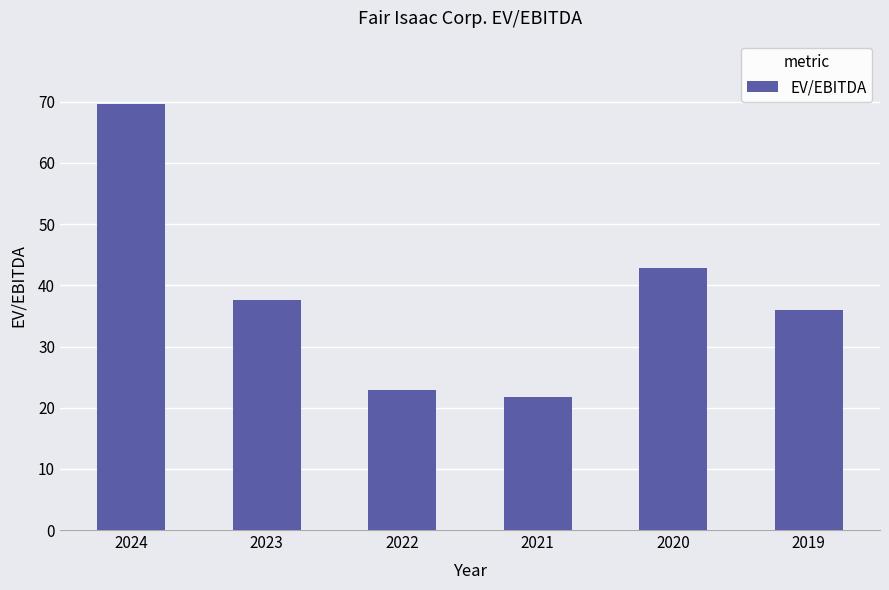

Reading left to right, list all the values displayed in this chart.

2024=69.6	2023=37.6	2022=22.8	2021=21.7	2020=42.8	2019=35.9